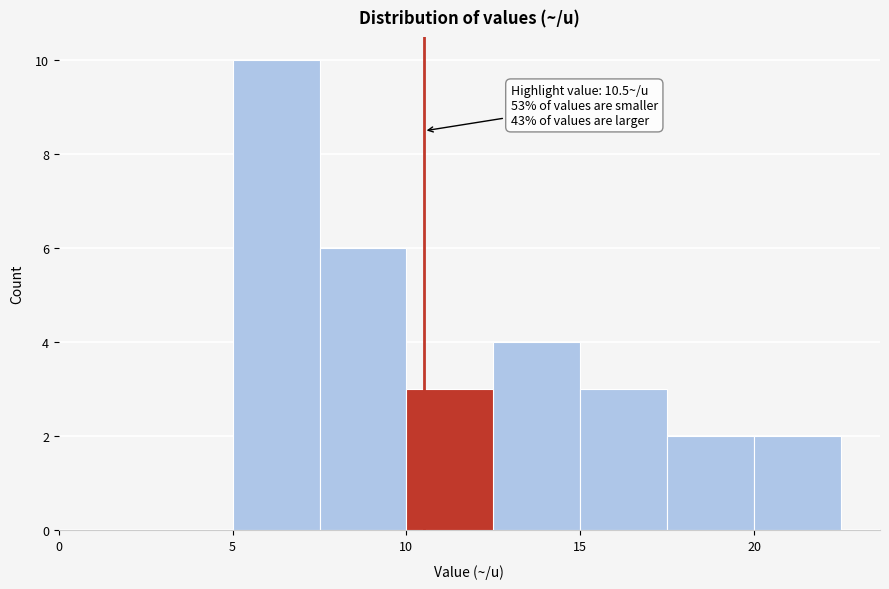

Which range on the x-axis has the tallest bar?

5.0 to 7.5